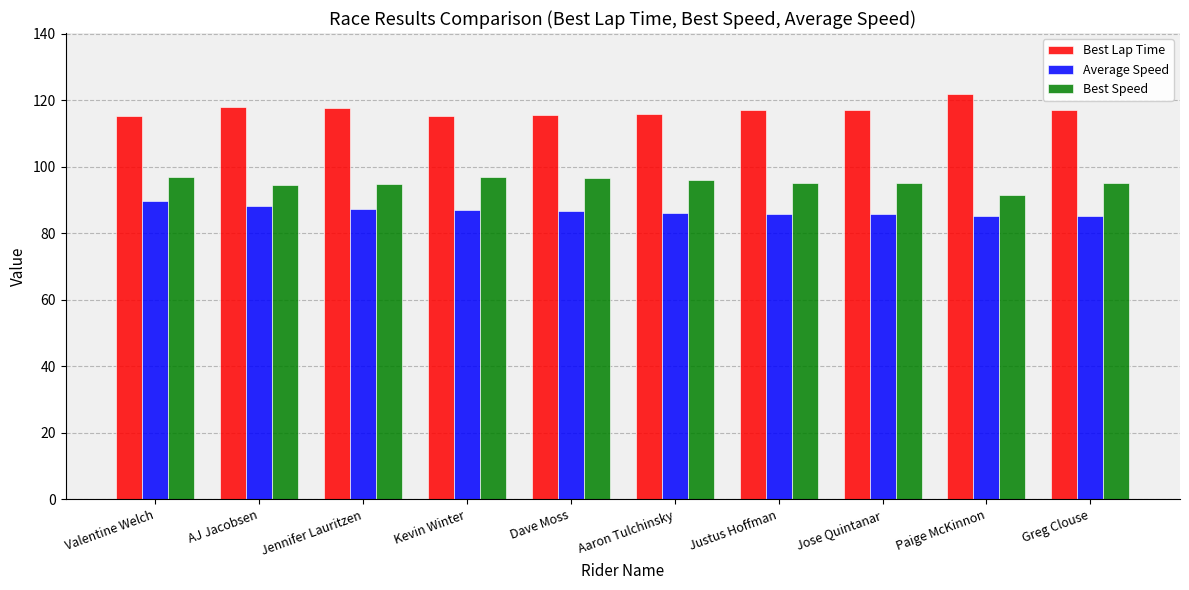

Where does the Best Speed series first go above 95?

Valentine Welch